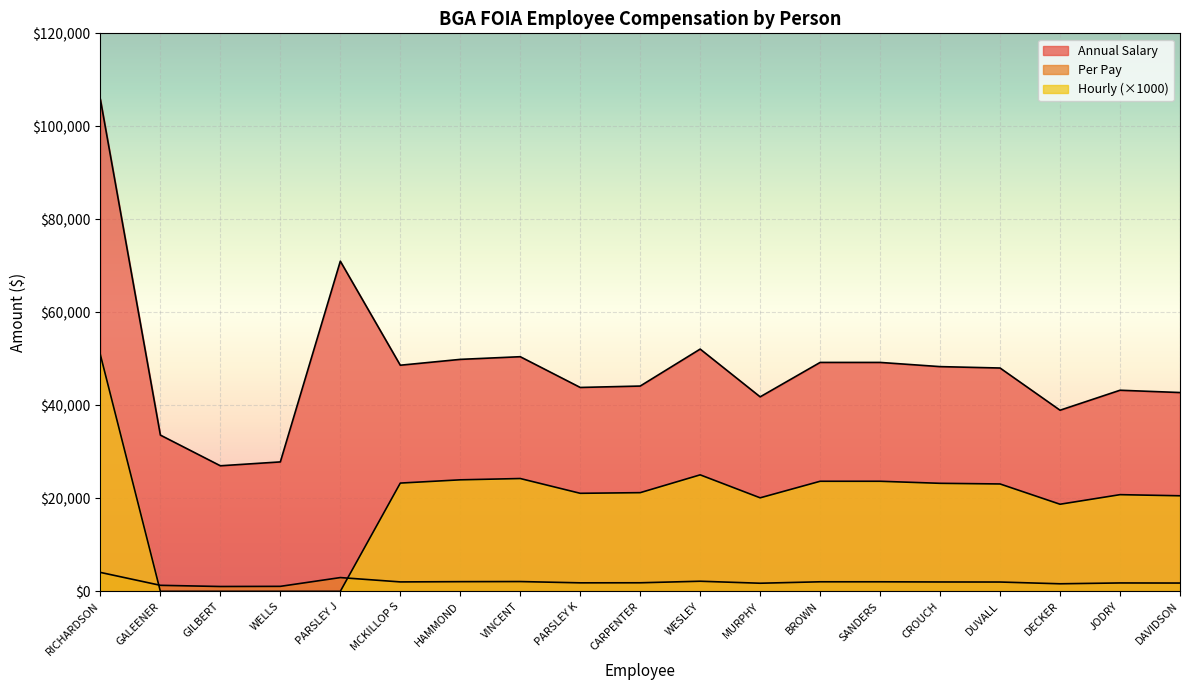

The value of Per Pay at VINCENT is 2102.4. True or false?

True